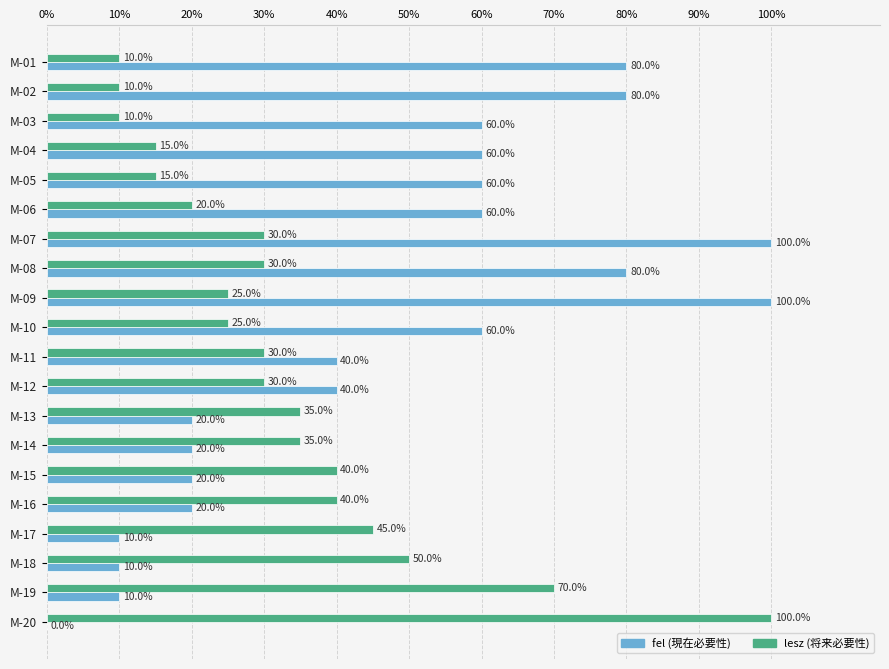

What is the maximum value shown in the chart?

100